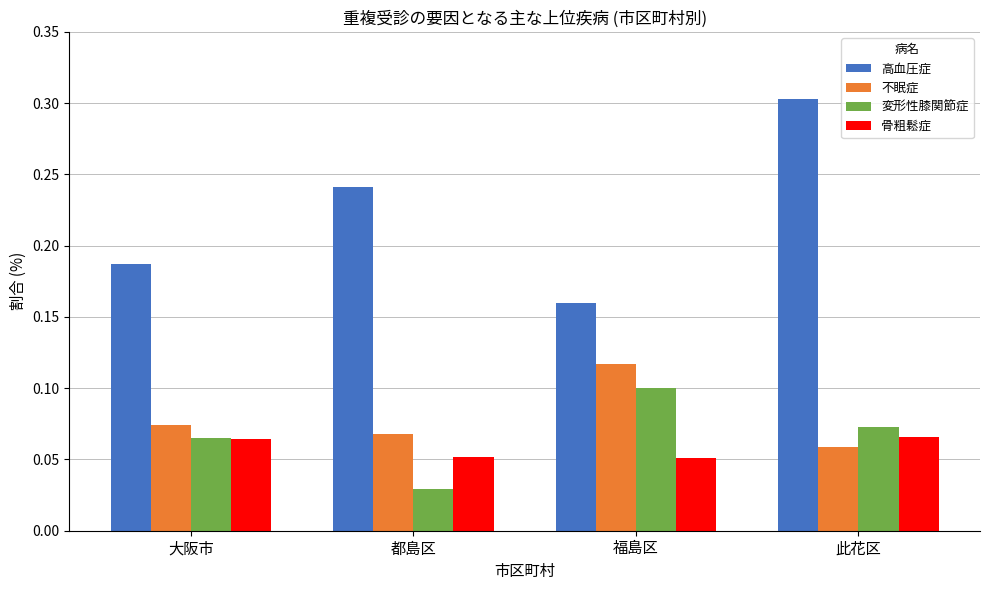

At how many categories does at least one series exceed 0?

4